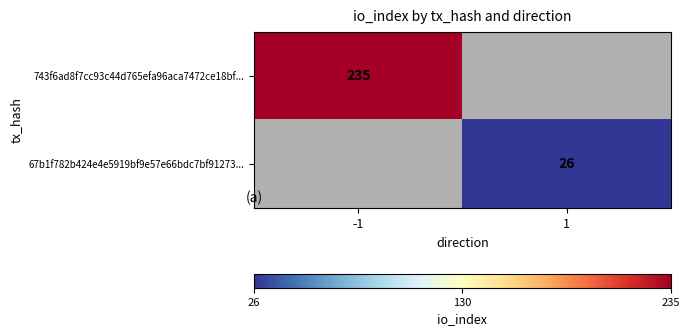

Count the number of categories in the chart.

2